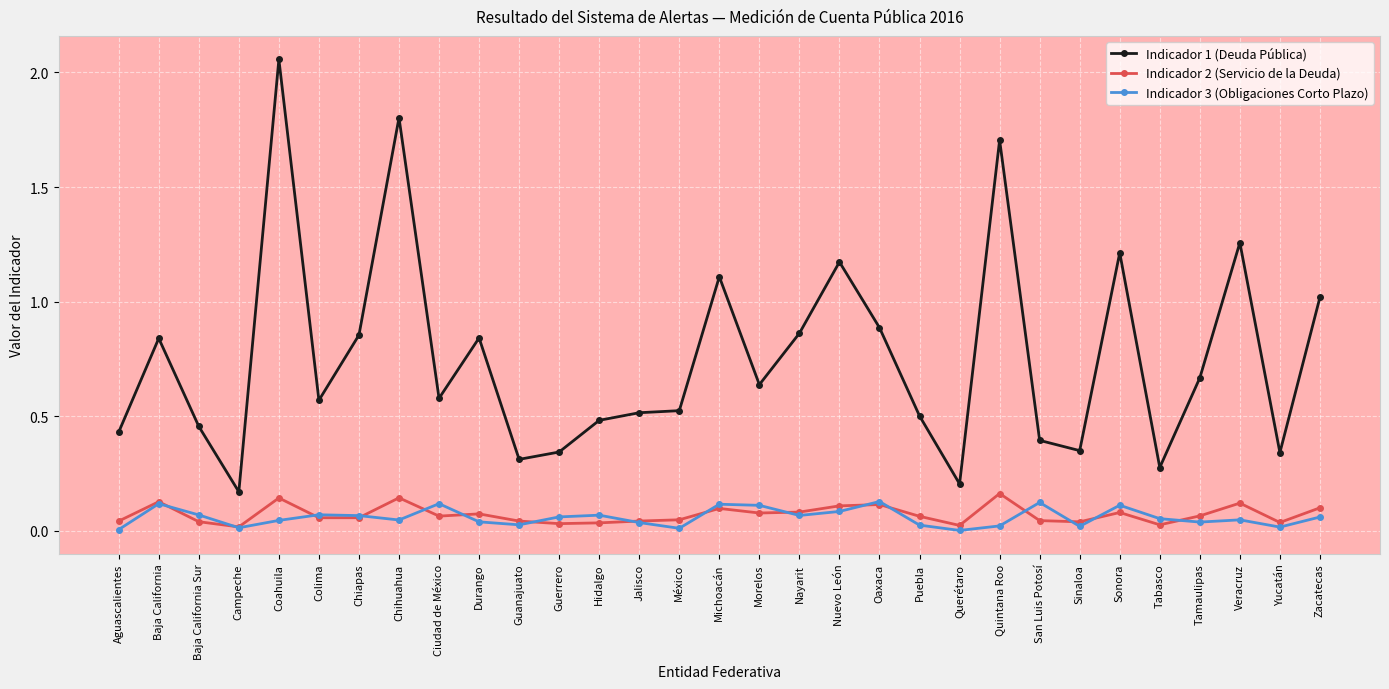

True or false: Indicador 1 (Deuda Pública) and Indicador 2 (Servicio de la Deuda) intersect in this chart.

False